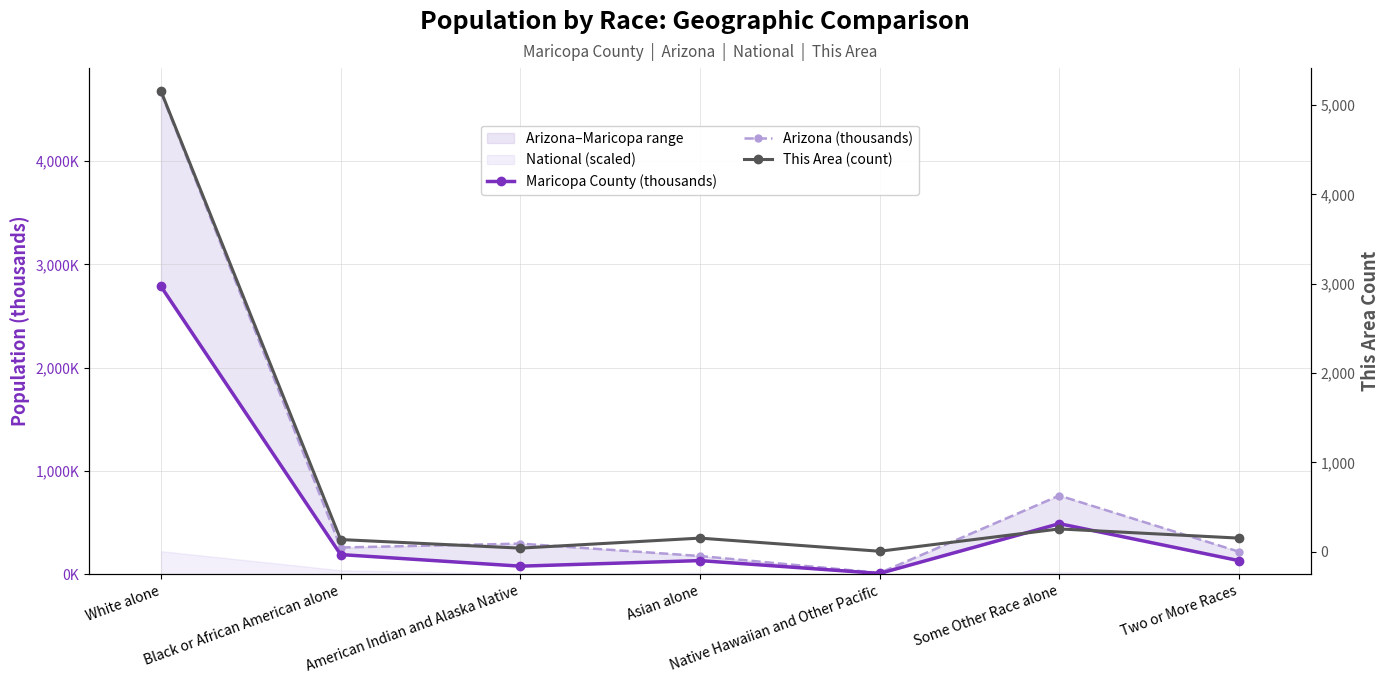

Rank the series by their average value, from highest to lowest.

Arizona (thousands), This Area (count), Maricopa County (thousands)